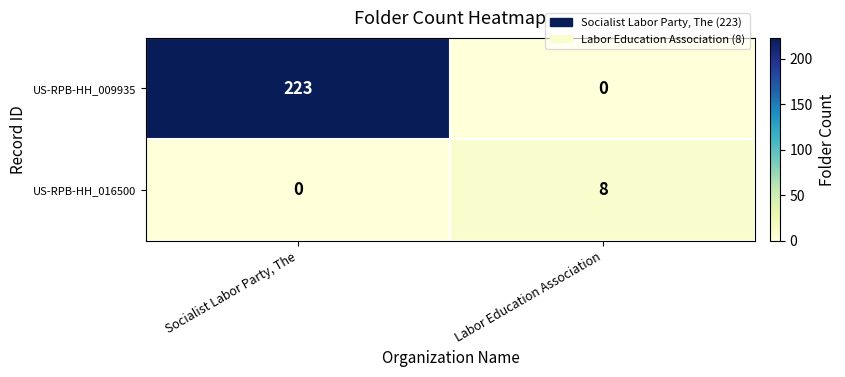

Reading left to right, extract all data points from this chart.

US-RPB-HH_009935: Socialist Labor Party, The=223	Labor Education Association=0
US-RPB-HH_016500: Socialist Labor Party, The=0	Labor Education Association=8